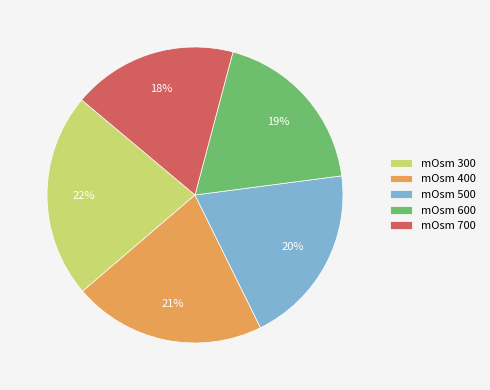

Is the sum of mOsm 400 and mOsm 600 greater than half?

No